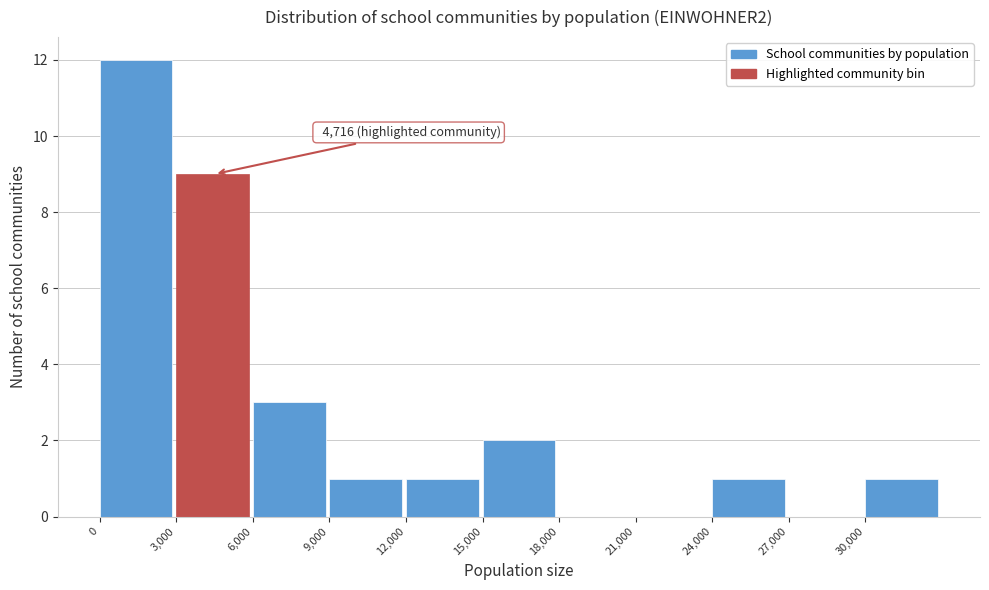

Over which range of the x-axis is the bar tallest?

0 to 3000